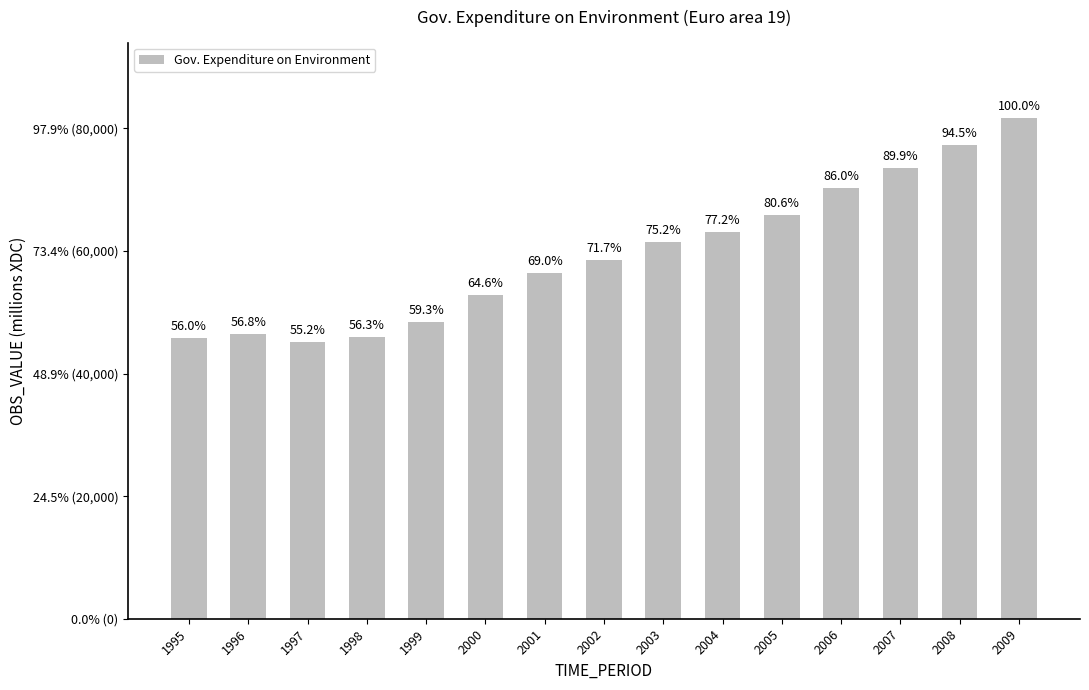

At which label is the value closest to 63412?

2004